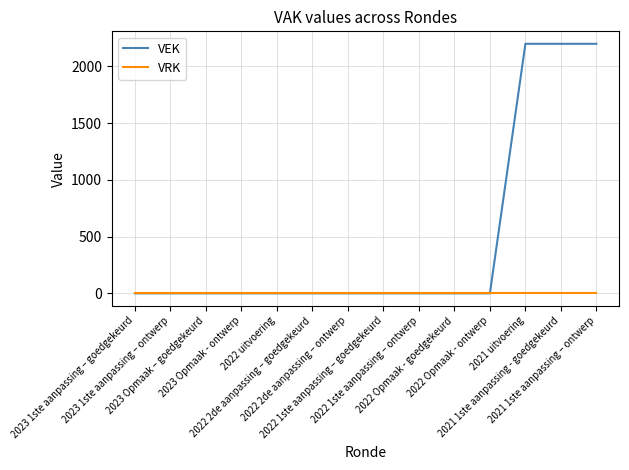

Which series has the largest total across all categories?

VEK